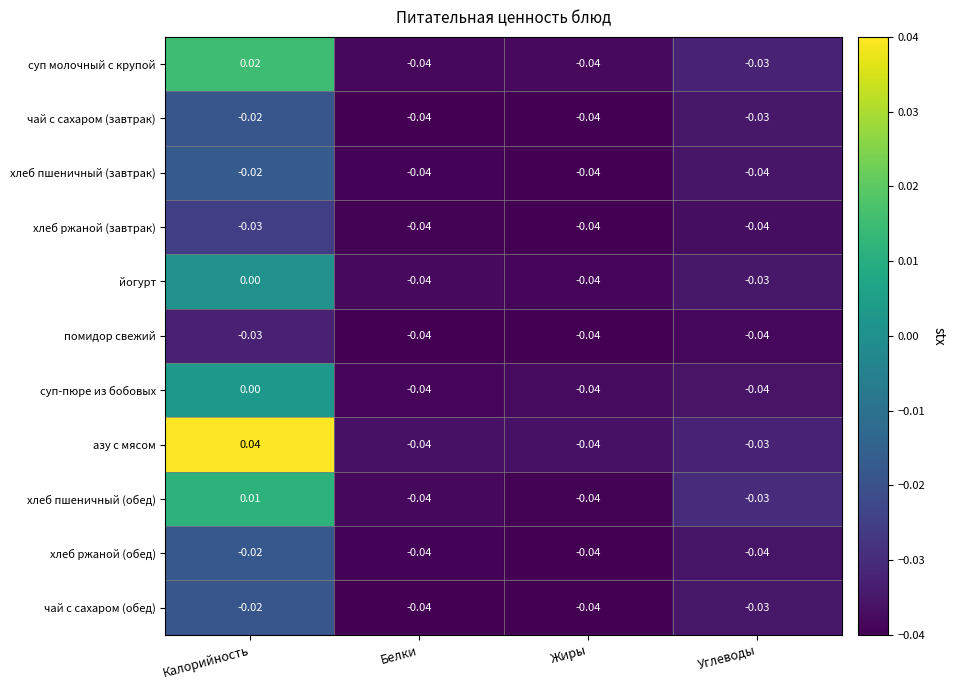

Count the number of categories in the chart.

4